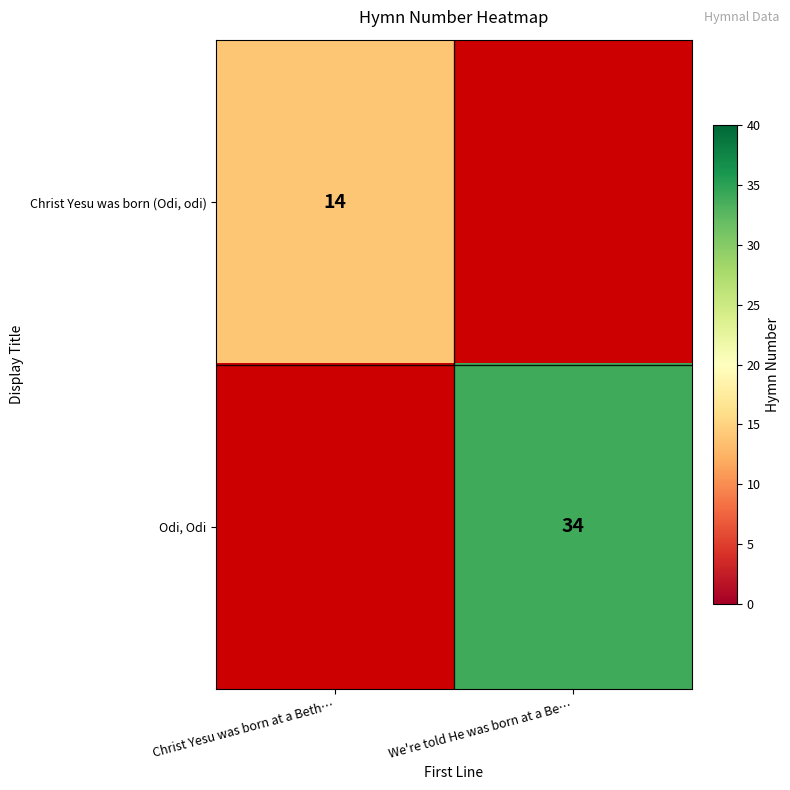

Is the value of Odi, Odi at We're told He was born at a Be… greater than the value of Christ Yesu was born (Odi, odi) at Christ Yesu was born at a Beth…?

Yes